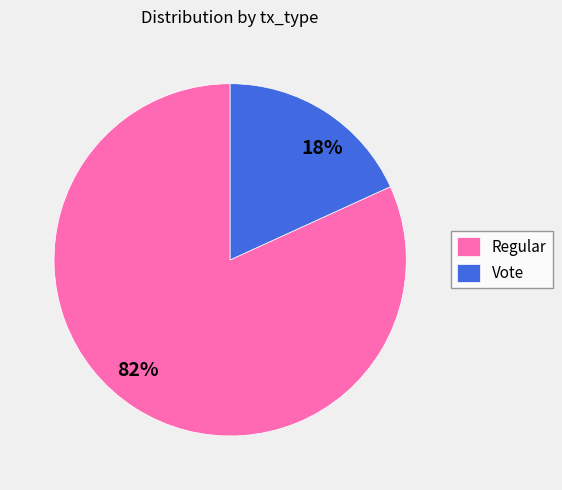

The Vote slice represents 7% of the pie. True or false?

False